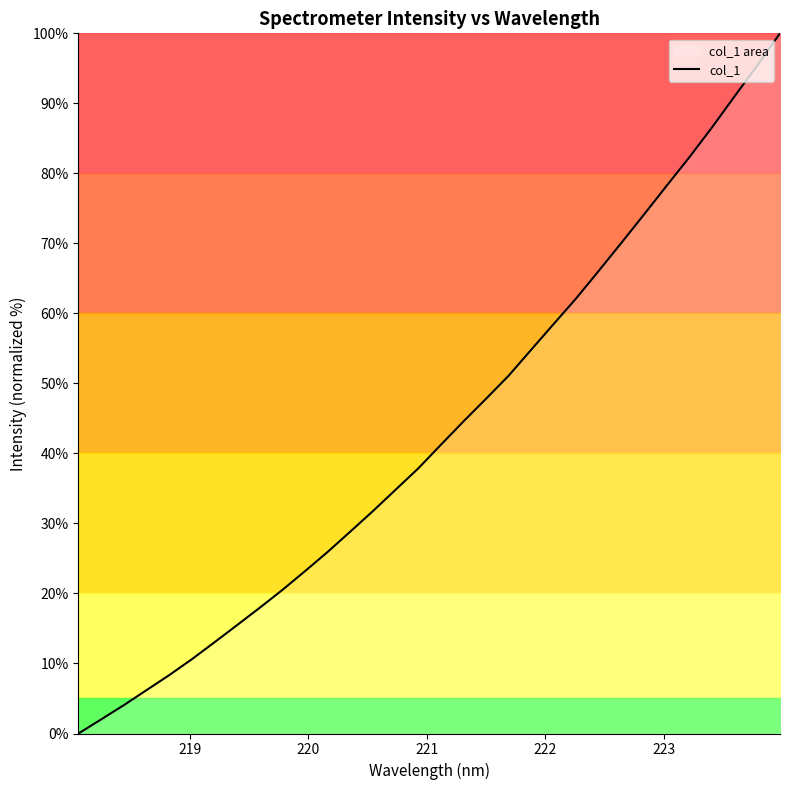

What is the maximum value shown in the chart?

100.0